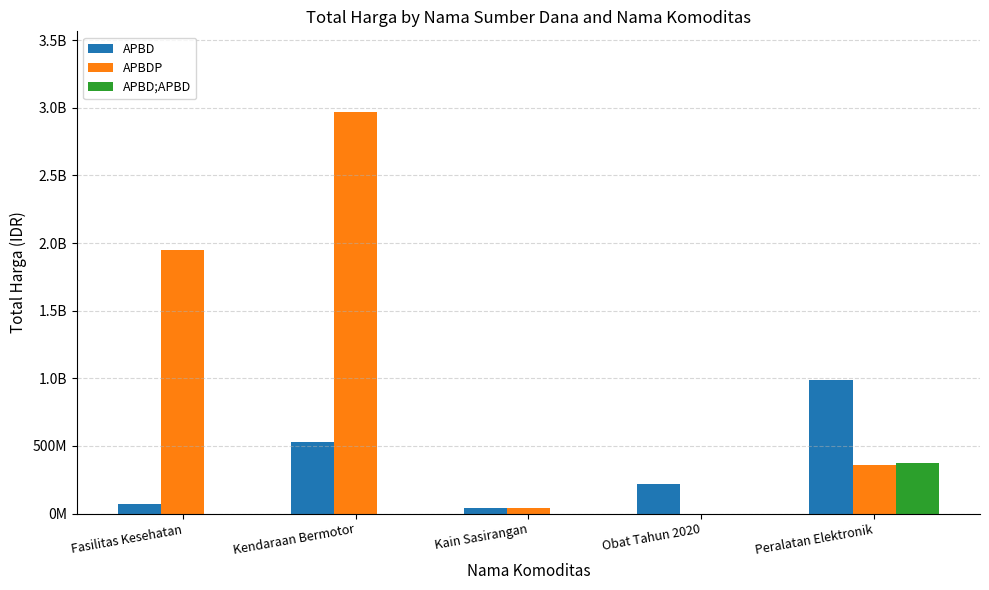

At how many categories does at least one series exceed 2425072082?

1